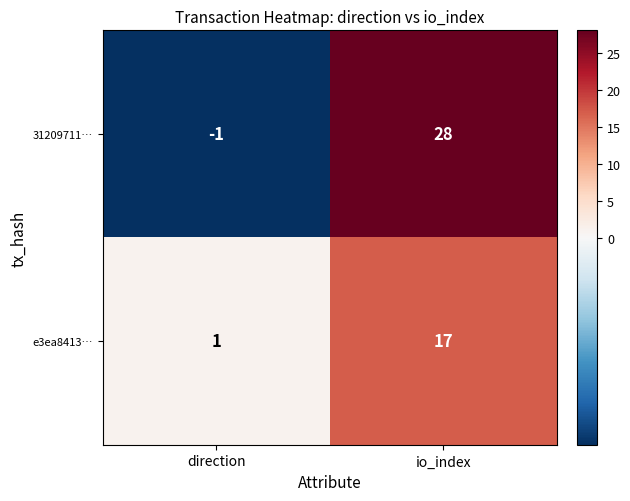

What is the sum of all e3ea8413… values?

18